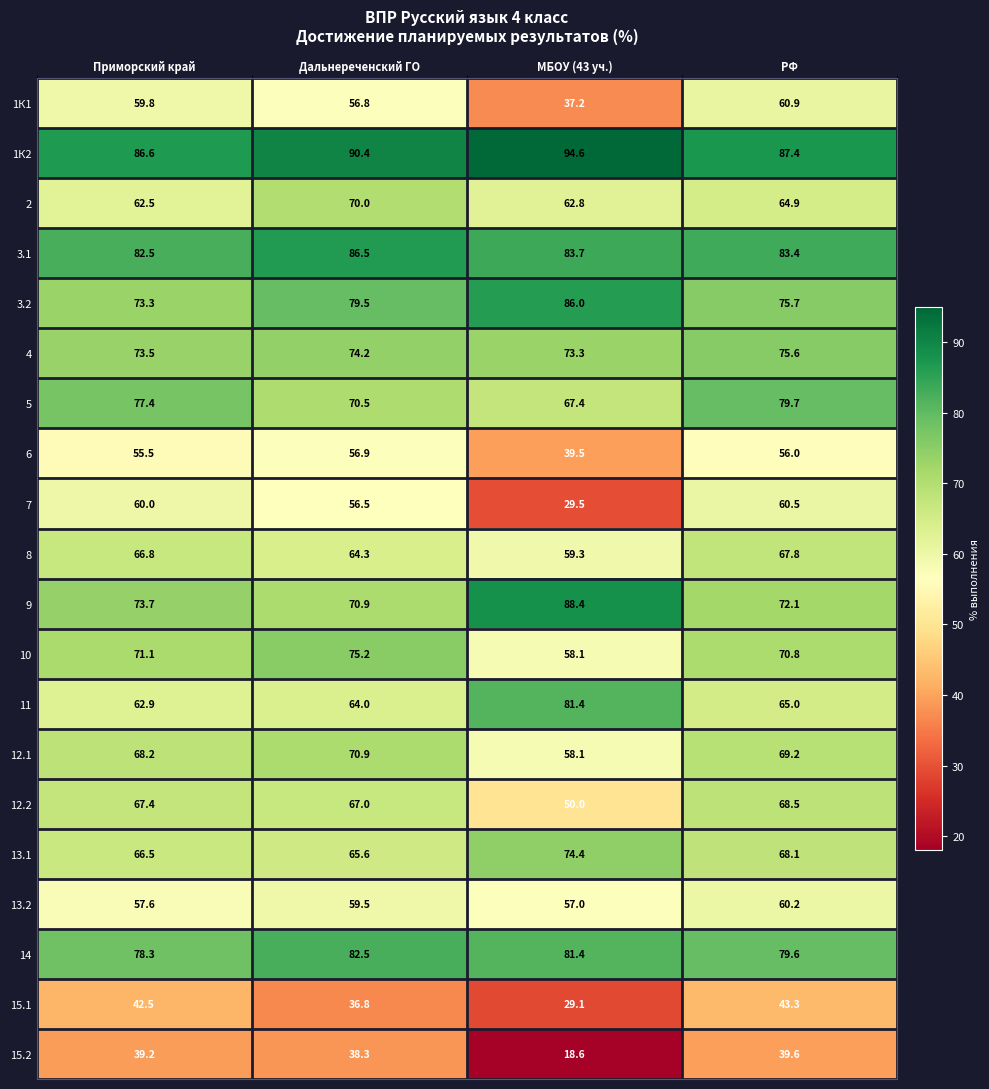

The value of 1К2 at Дальнереченский ГО is 155.5. True or false?

False